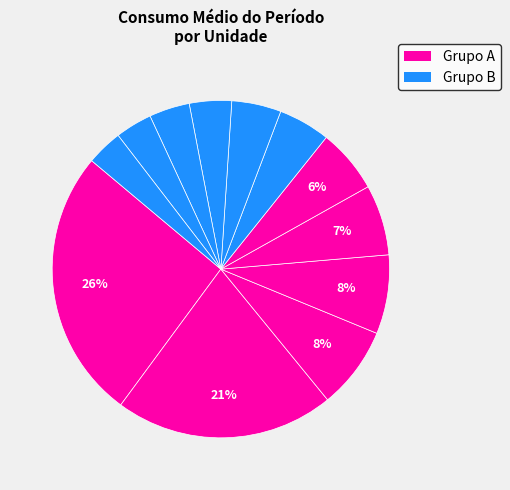

Count the number of slices in the pie.

12